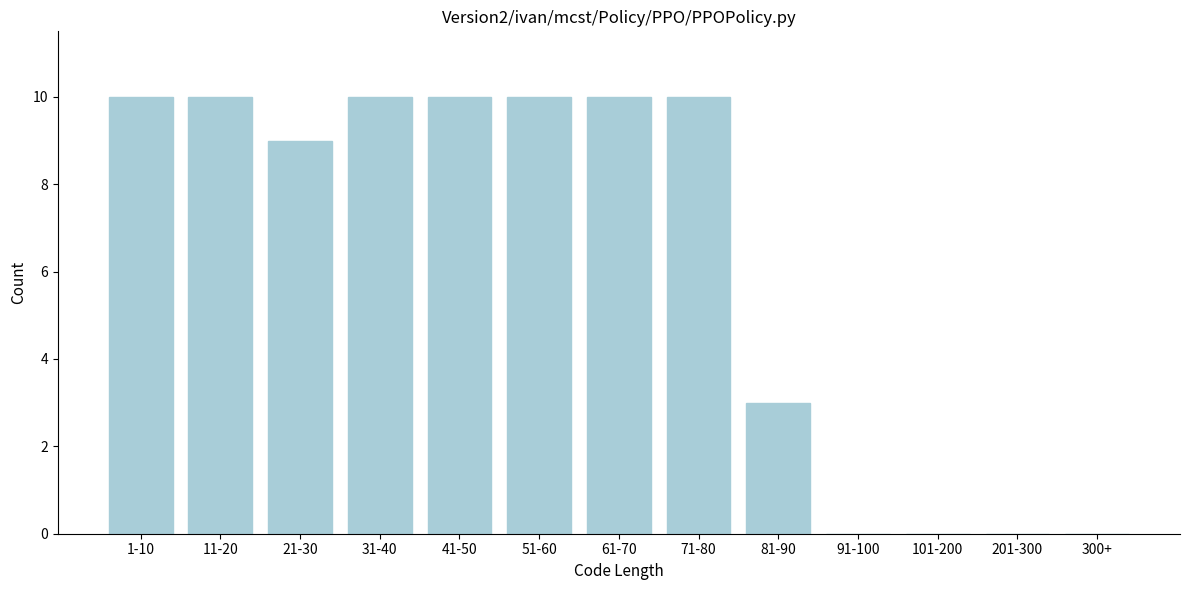

Reading right to left, list all the values displayed in this chart.

300+=0	201-300=0	101-200=0	91-100=0	81-90=3	71-80=10	61-70=10	51-60=10	41-50=10	31-40=10	21-30=9	11-20=10	1-10=10